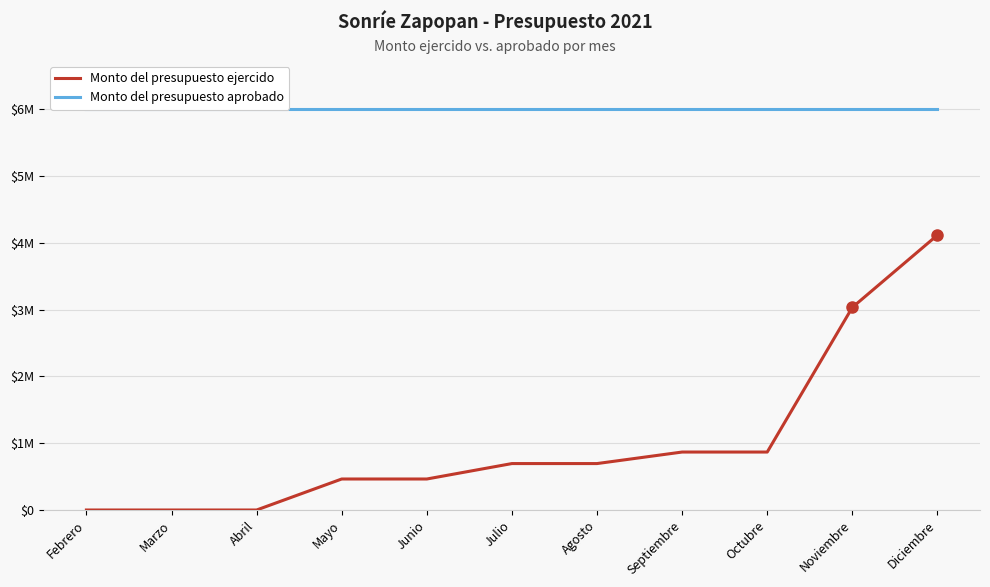

At how many categories does at least one series exceed 2958860?

11